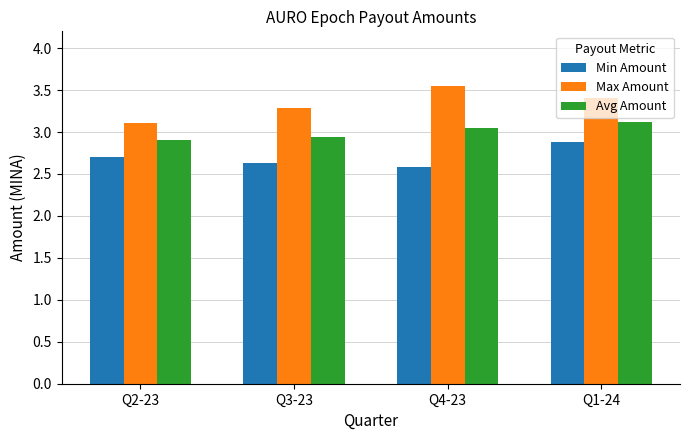

How many Min Amount values are between 2 and 3?

4